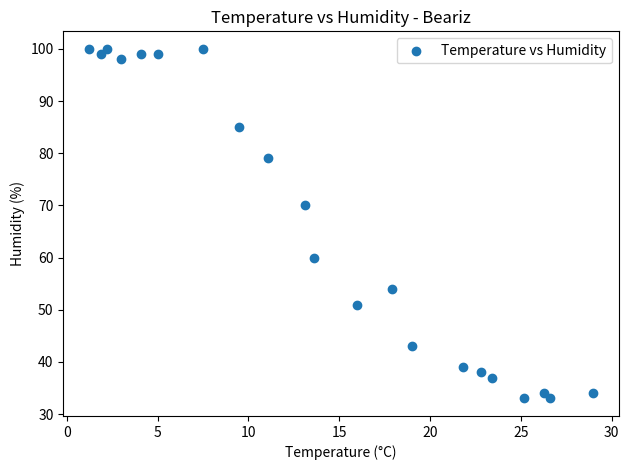

What is the range of Y values (max minus min)?

67